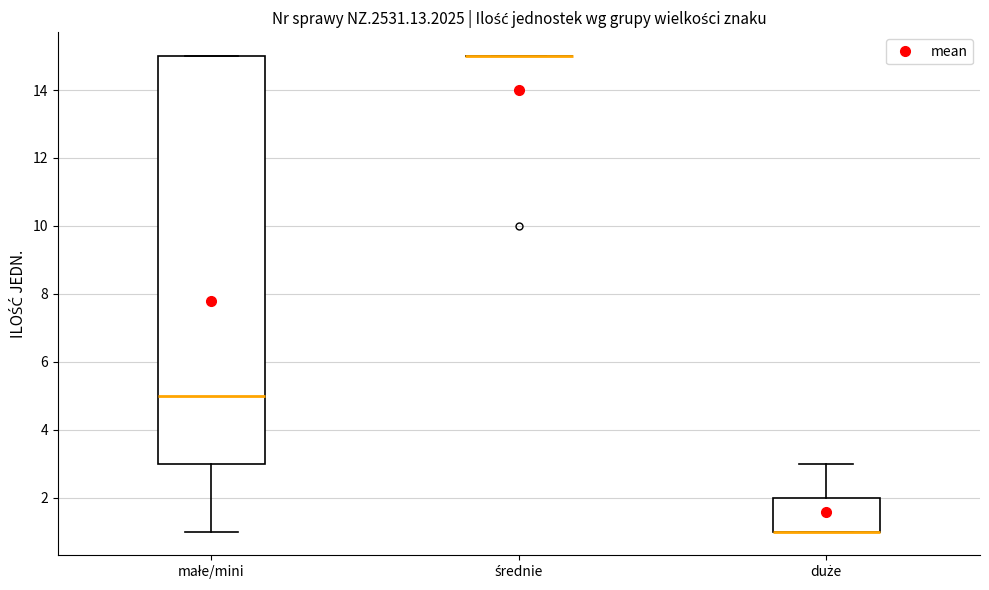

Reading left to right, transcribe this box plot: for each box, give where its median line is, the range the box spans, and where its two whiskers end, as read against the y-axis. The values are not printed on the chart, so give them approximately, as read against the axis.

małe/mini: median 5, box 3 to 15, whiskers 1 to 15
średnie: box collapsed to a line at 15, whiskers 15 to 15
duże: median 1 (drawn on the box's lower edge), box 1 to 2, whiskers 1 to 3